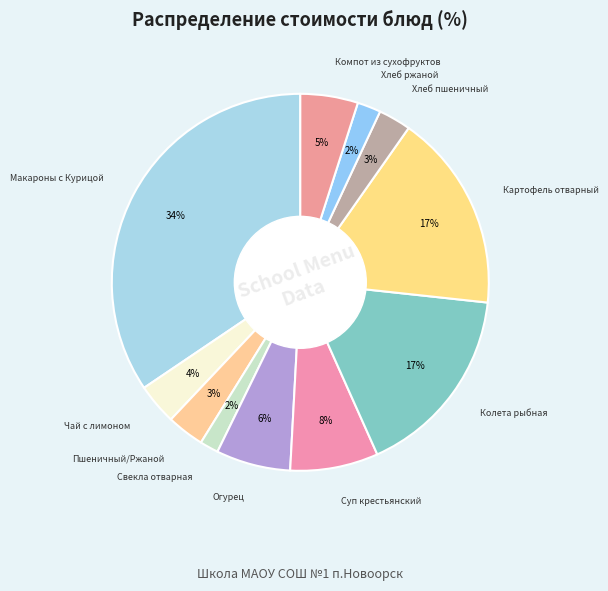

Count the number of slices in the pie.

11